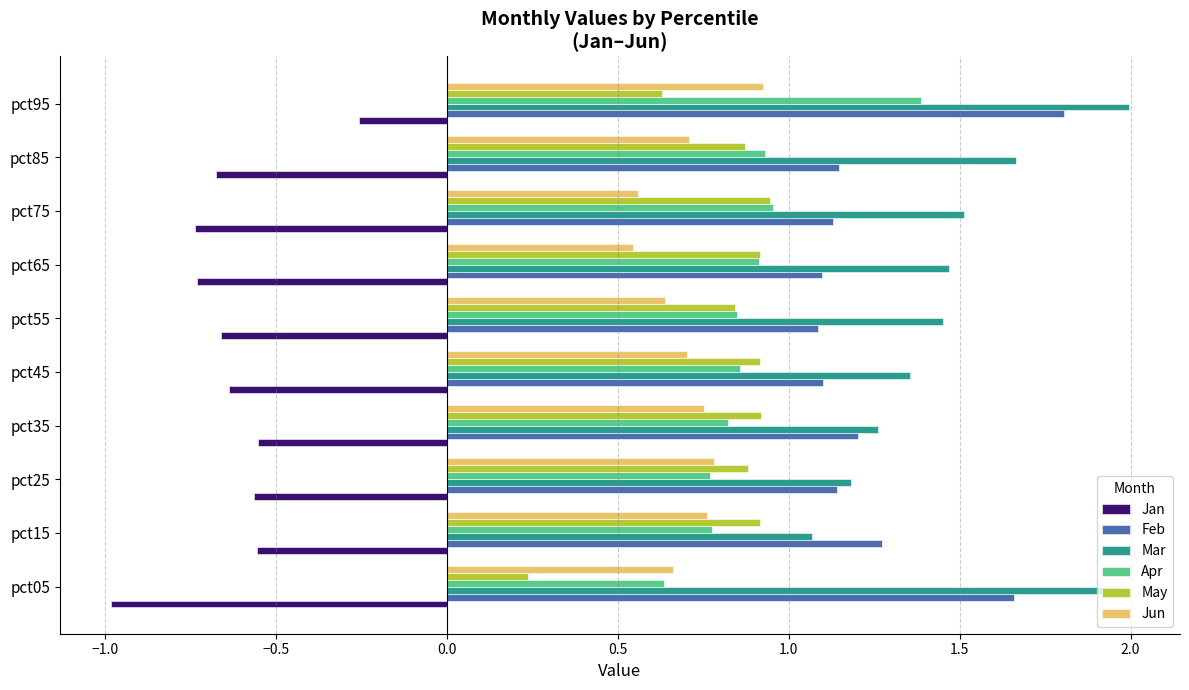

What is the difference between the second highest and minimum values in the Jan series?

0.4